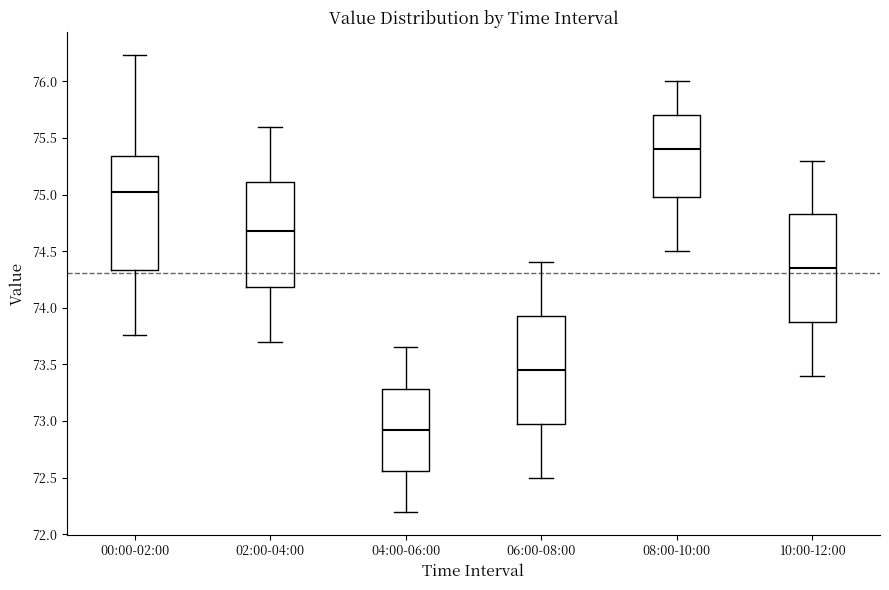

Which box is the tallest, from its lower edge to its upper edge?

00:00-02:00